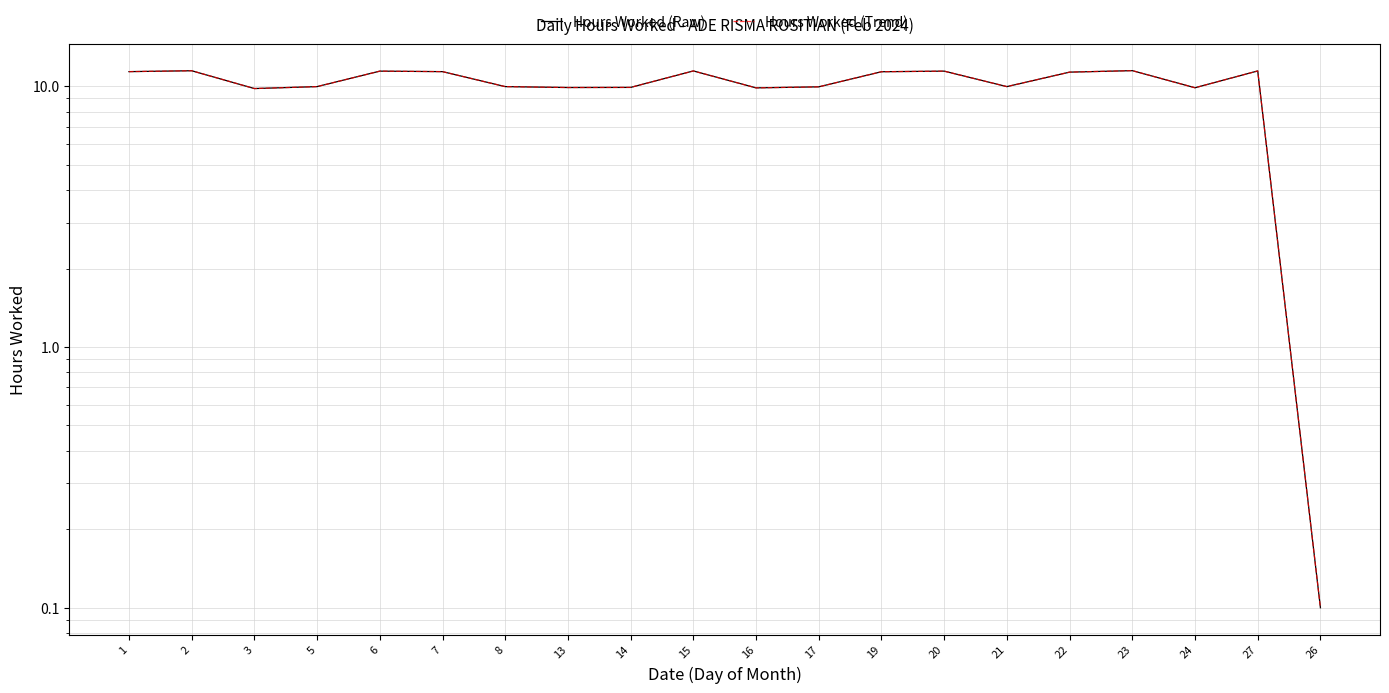

Reading left to right, transcribe all the data shown in this chart.

Hours Worked (Raw): 1=11.4	2=11.5	3=9.8	5=10.0	6=11.4	7=11.4	8=10.0	13=9.9	14=9.9	15=11.4	16=9.9	17=9.9	19=11.4	20=11.4	21=10.0	22=11.3	23=11.5	24=9.9	27=11.4	26=0.1
Hours Worked (Trend): 1=11.4	2=11.5	3=9.8	5=10.0	6=11.4	7=11.4	8=10.0	13=9.9	14=9.9	15=11.4	16=9.9	17=9.9	19=11.4	20=11.4	21=10.0	22=11.3	23=11.5	24=9.9	27=11.4	26=0.1